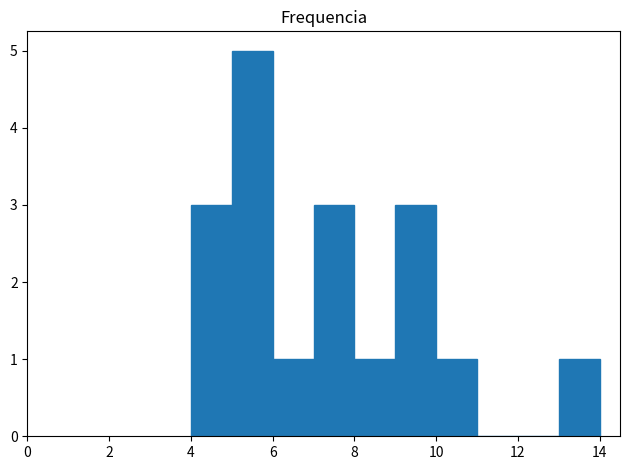

Reading left to right, transcribe this chart: for each bar, give the range it covers on the x-axis and its height. The values are not printed on the chart, so give them approximately, as read against the axis.

4 to 5: 3
5 to 6: 5
6 to 7: 1
7 to 8: 3
8 to 9: 1
9 to 10: 3
10 to 11: 1
11 to 12: 0
12 to 13: 0
13 to 14: 1